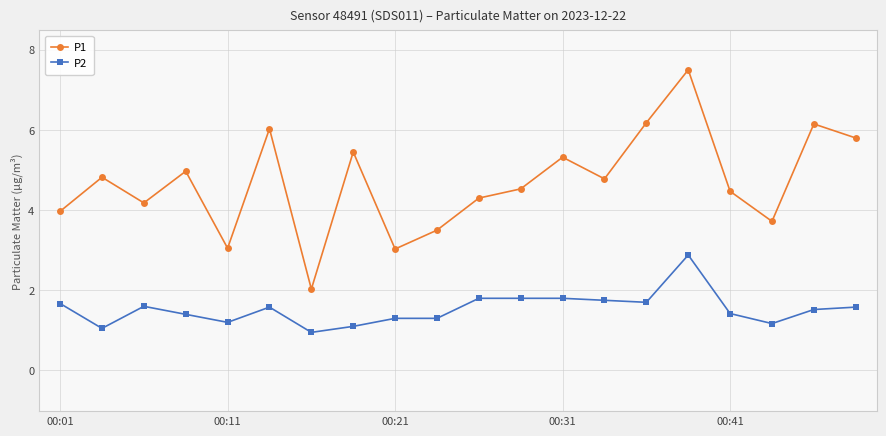

Which series has the largest total across all categories?

P1